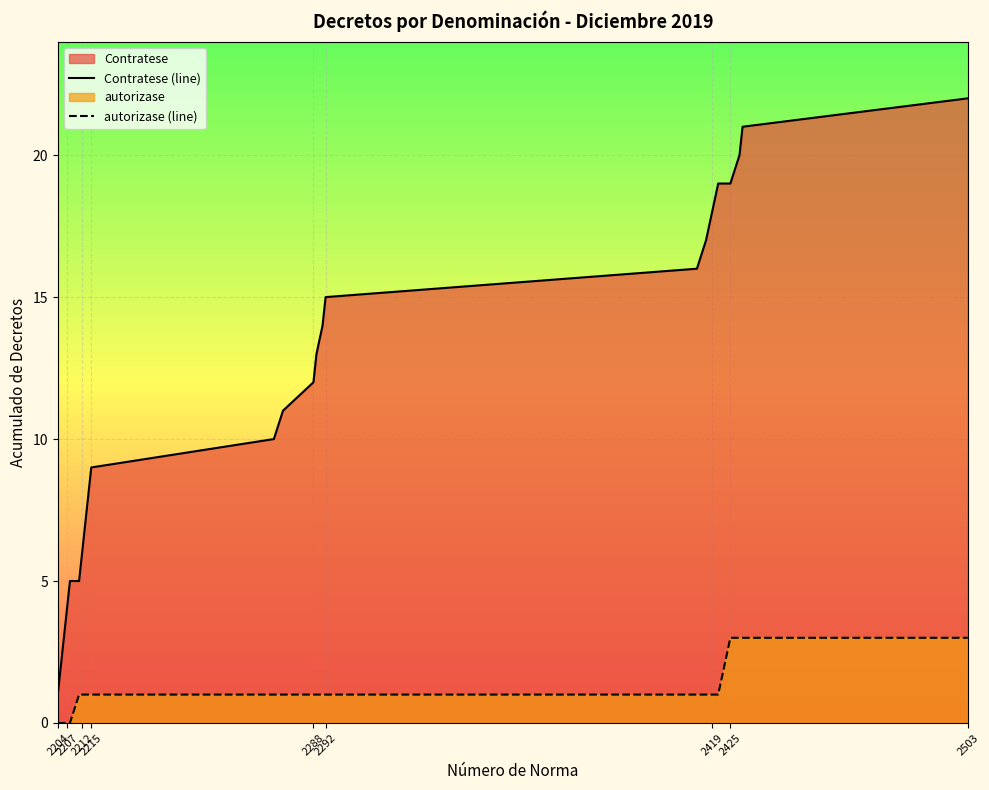

Reading right to left, what are all the values shown in this chart?

Contratese (line): 22	21	20	19	19	19	18	17	16	15	14	13	12	11	10	9	8	7	6	5	5	4	3	2	1
autorizase (line): 3	3	3	3	2	1	1	1	1	1	1	1	1	1	1	1	1	1	1	1	0	0	0	0	0